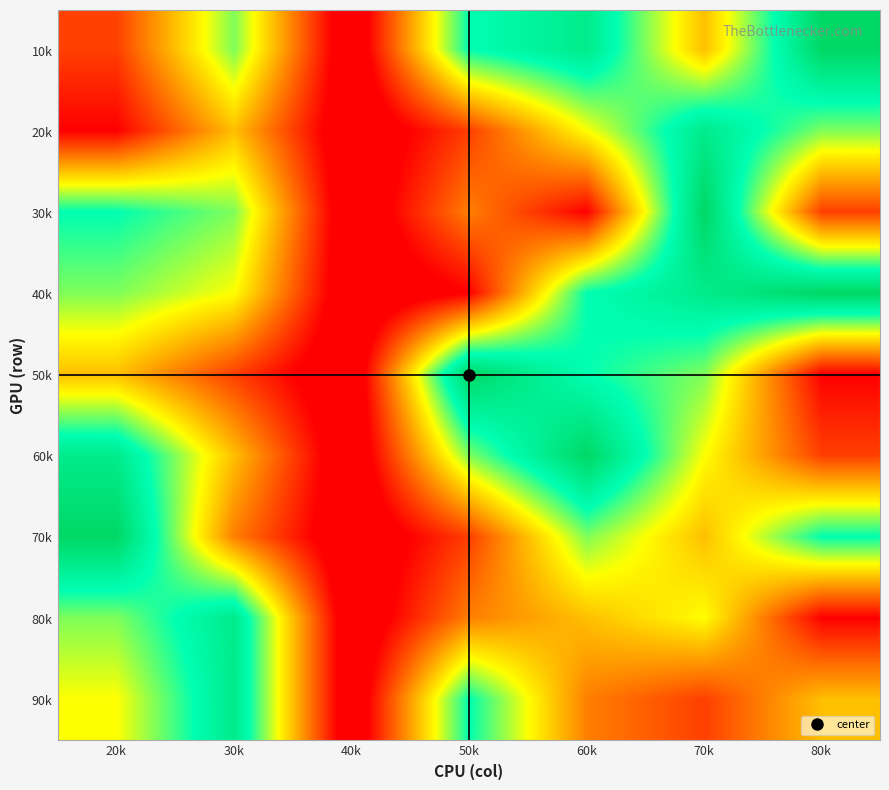

Reading right to left, list all the values displayed in this chart.

10k: 80k=9	70k=4	60k=8	50k=7	40k=0	30k=6	20k=2
20k: 80k=6	70k=8	60k=5	50k=2	40k=0	30k=4	20k=1
30k: 80k=2	70k=9	60k=1	50k=3	40k=0	30k=6	20k=7
40k: 80k=9	70k=8	60k=7	50k=1	40k=0	30k=5	20k=6
50k: 80k=1	70k=6	60k=7	50k=9	40k=0	30k=2	20k=4
60k: 80k=2	70k=5	60k=9	50k=6	40k=0	30k=4	20k=8
70k: 80k=7	70k=4	60k=6	50k=2	40k=0	30k=3	20k=9
80k: 80k=1	70k=5	60k=4	50k=3	40k=0	30k=8	20k=6
90k: 80k=4	70k=2	60k=3	50k=7	40k=0	30k=8	20k=5